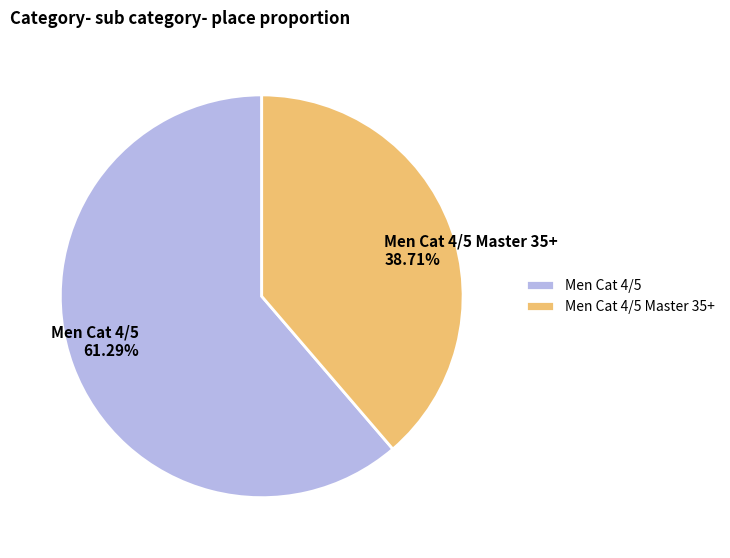

Count the number of slices in the pie.

2